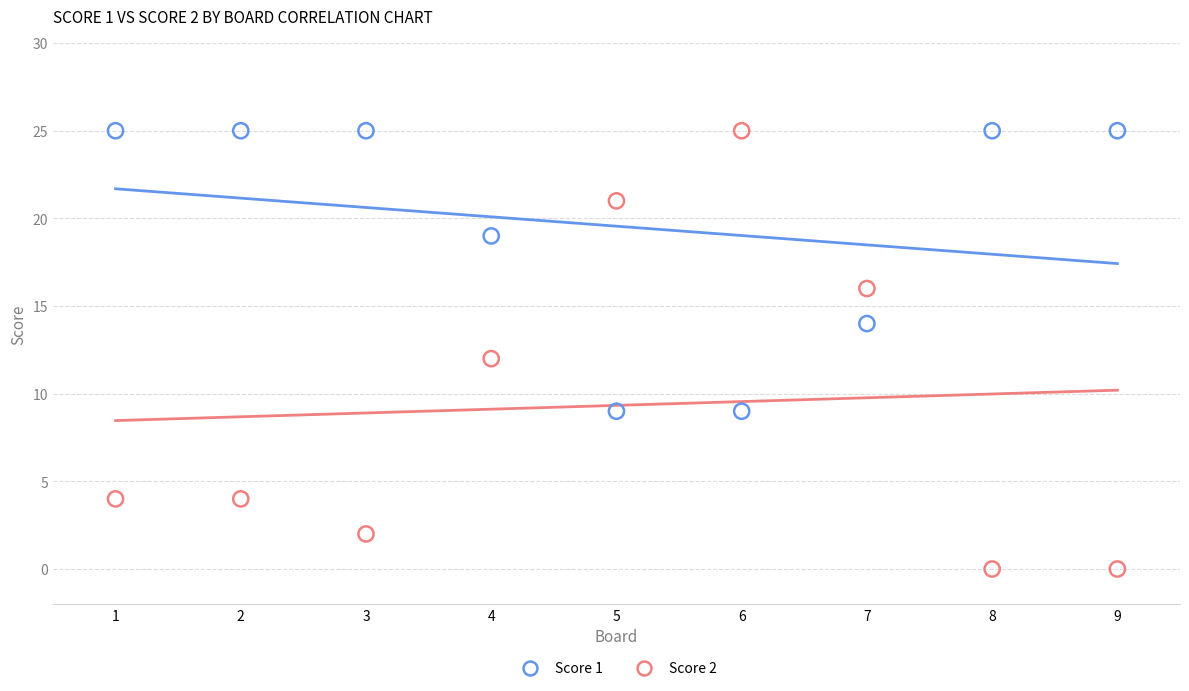

Which series has the widest spread of Y values?

Score 2